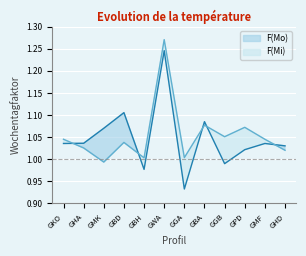

At which category does the chart reach its peak across all series?

GWA